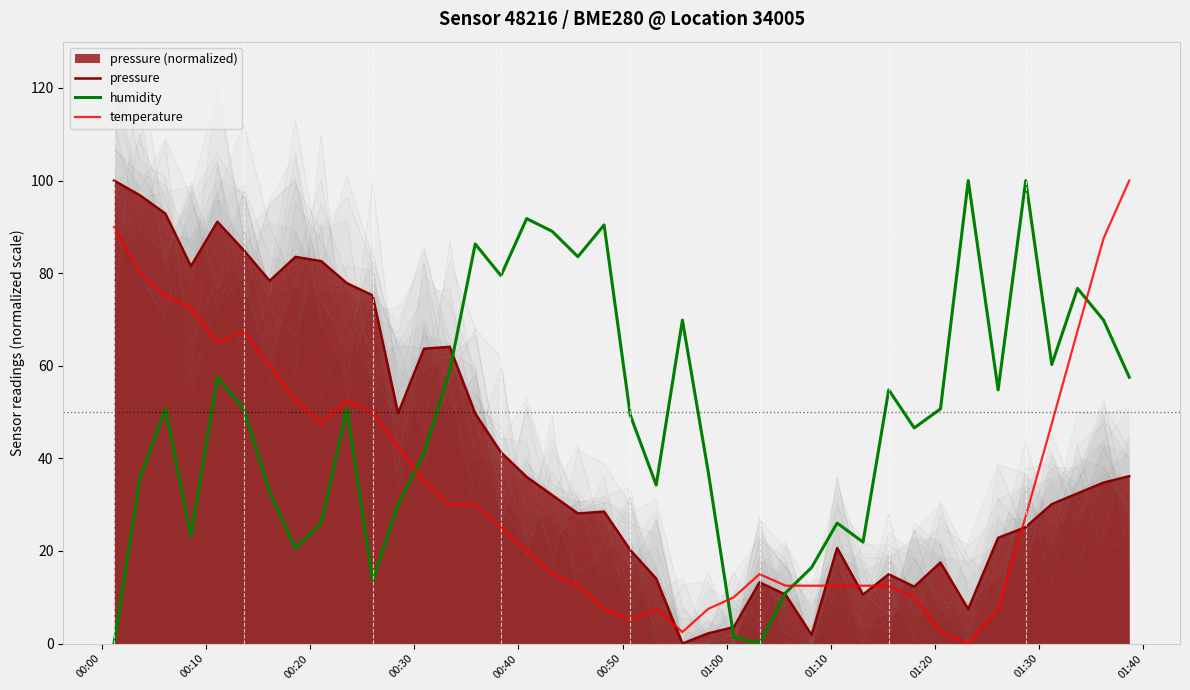

True or false: humidity and temperature intersect in this chart.

True